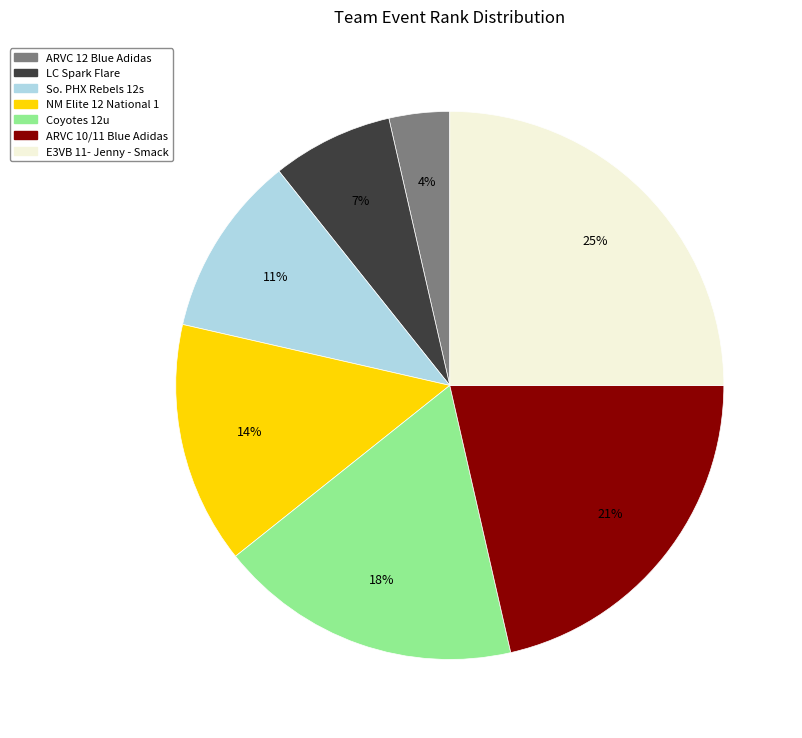

Is there any slice that represents more than half of the pie?

No